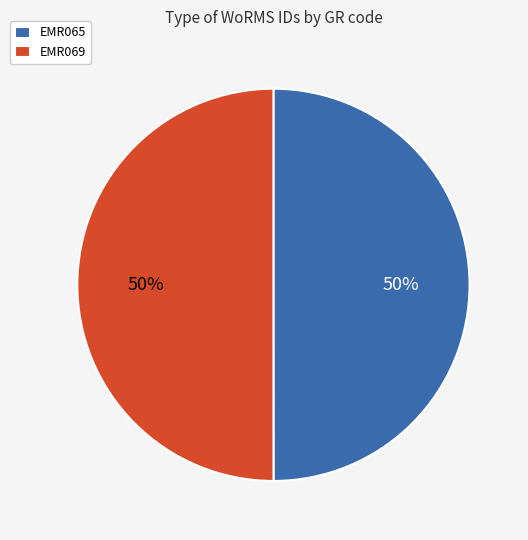

How many slices are in this pie chart?

2